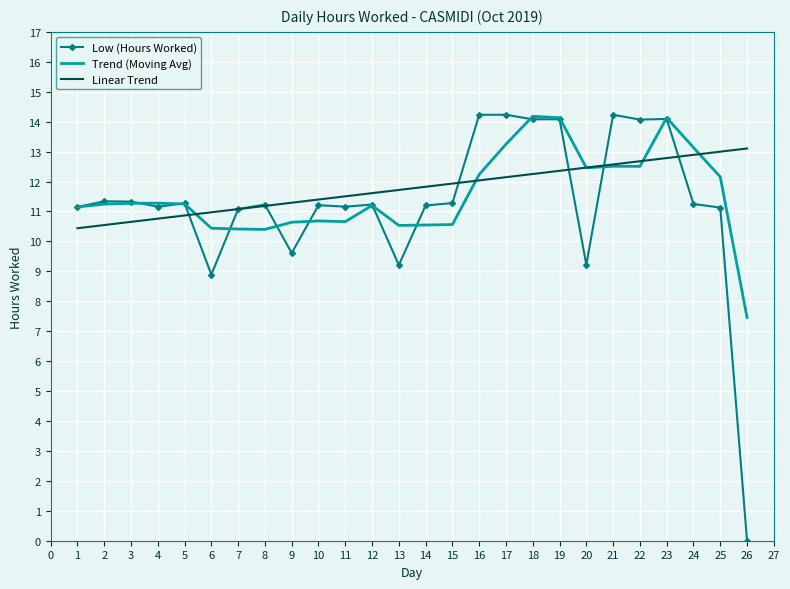

What is the lowest value of the Linear Trend series?

10.4